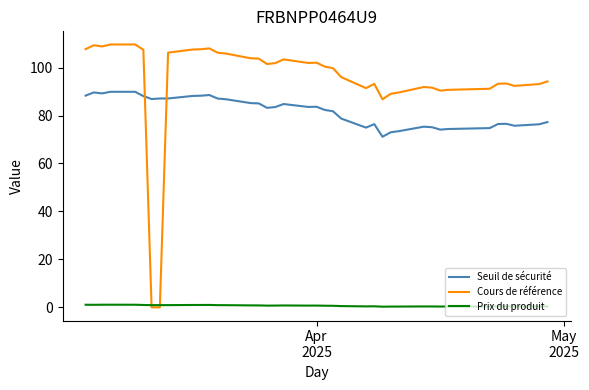

What is the average value of the Prix du produit series?

0.7